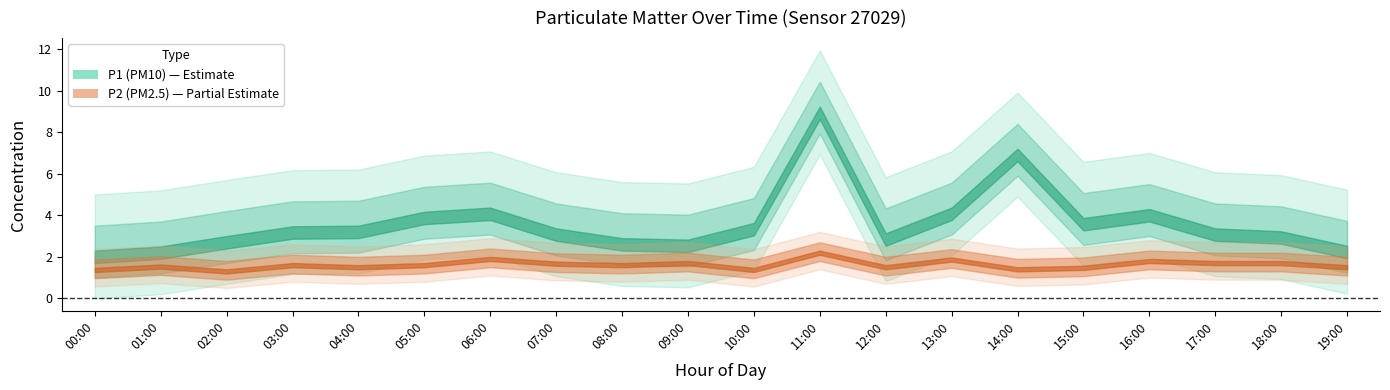

The value of P1 at 18:00 is 1.3. True or false?

False